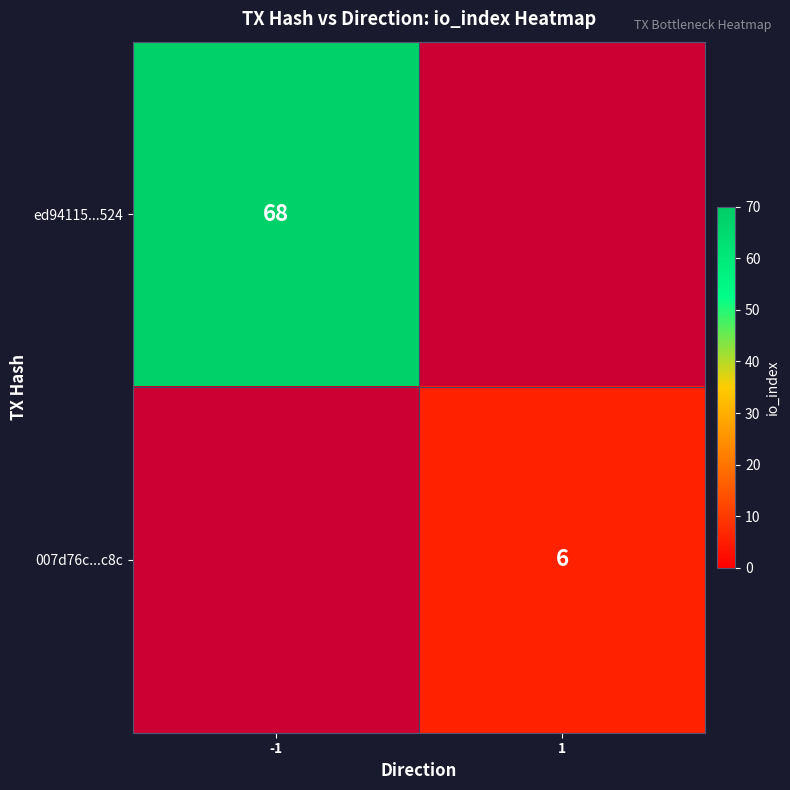

Is the value of ed94115...524 at -1 greater than the value of 007d76c...c8c at 1?

Yes